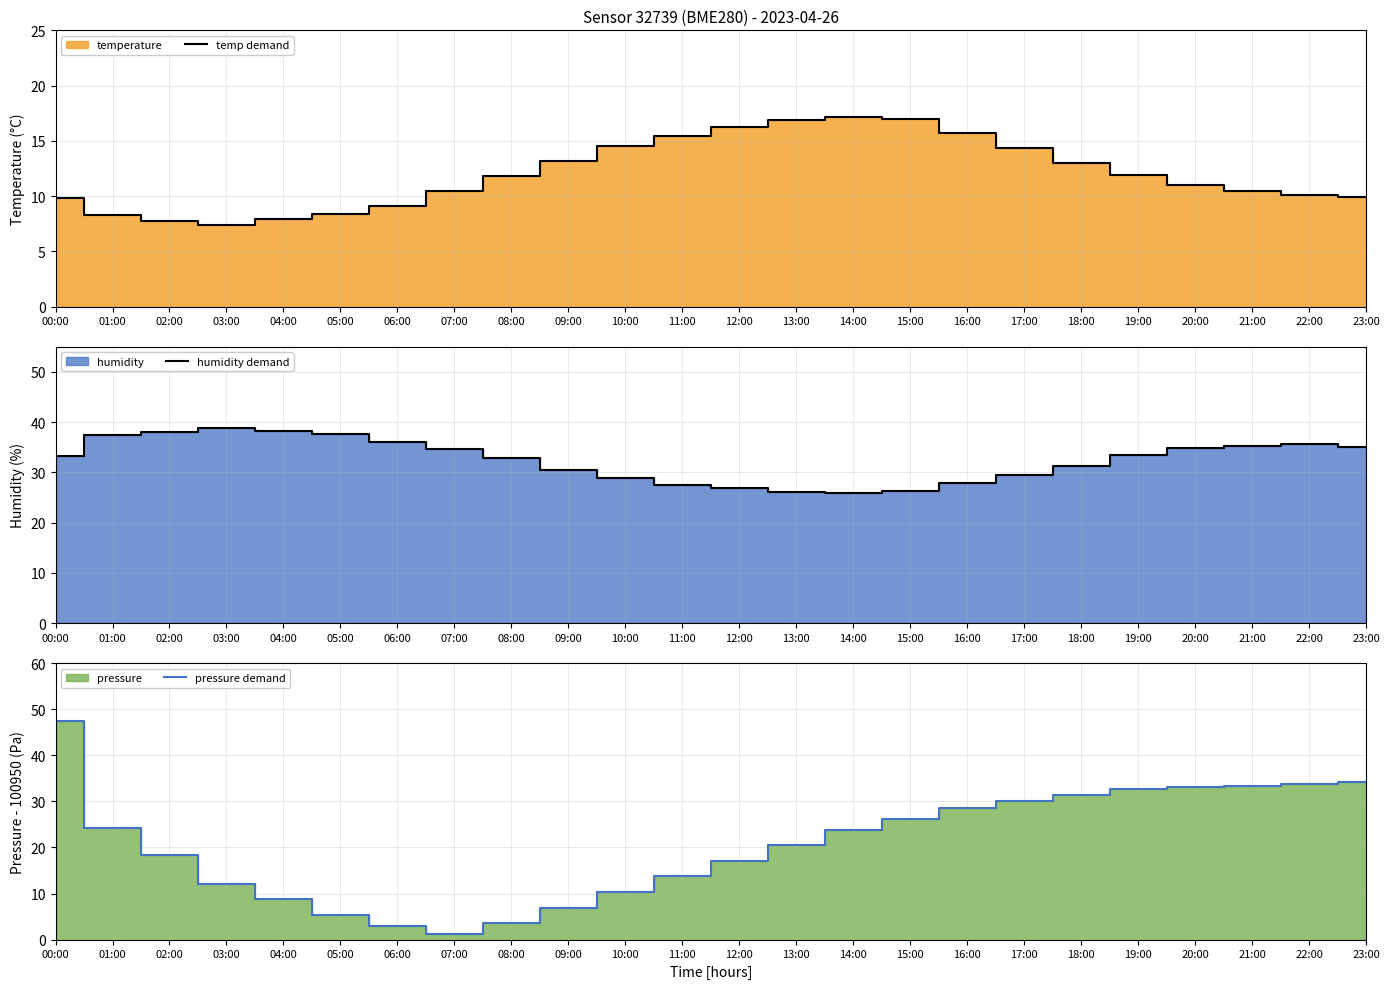

Where is the first local maximum for temp demand?

14:00